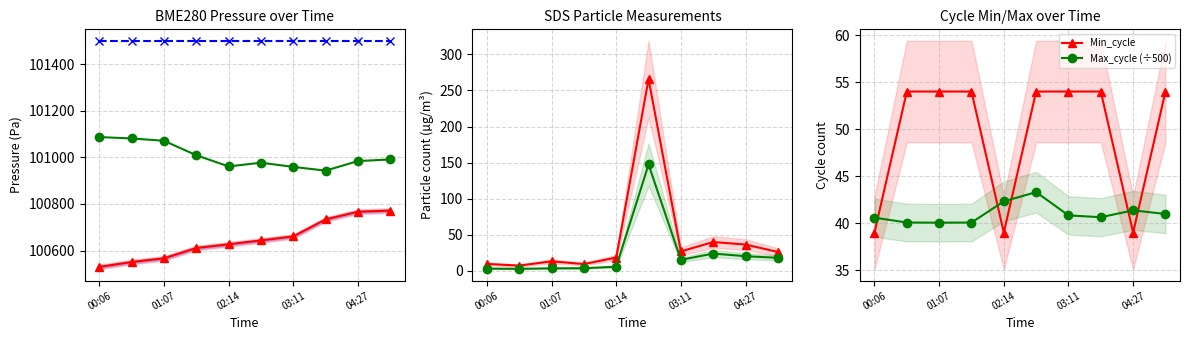

Which has a higher value, 03:53 or 04:27?

04:27